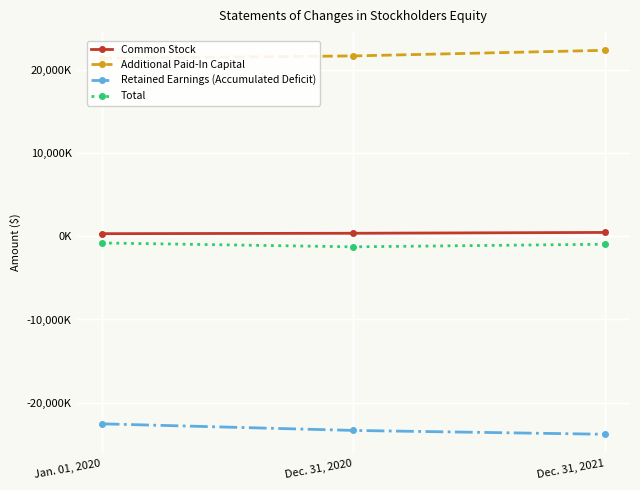

At Jan. 01, 2020, list the series in order from largest to smallest.

Additional Paid-In Capital, Common Stock, Total, Retained Earnings (Accumulated Deficit)